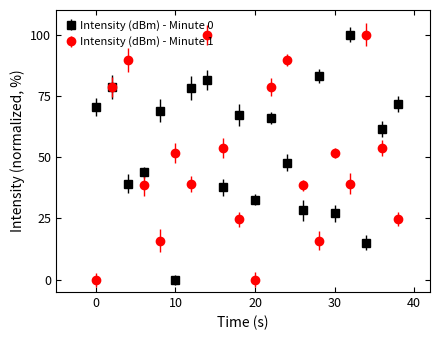

Which series has the widest spread of values?

Intensity (dBm) - Minute 0